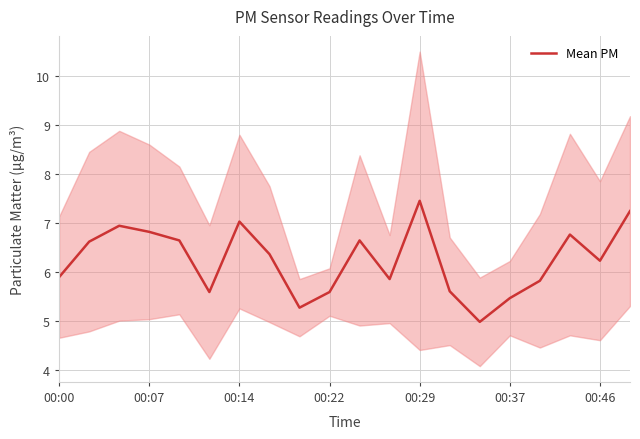

What is the lowest value of the Mean PM series?

5.0